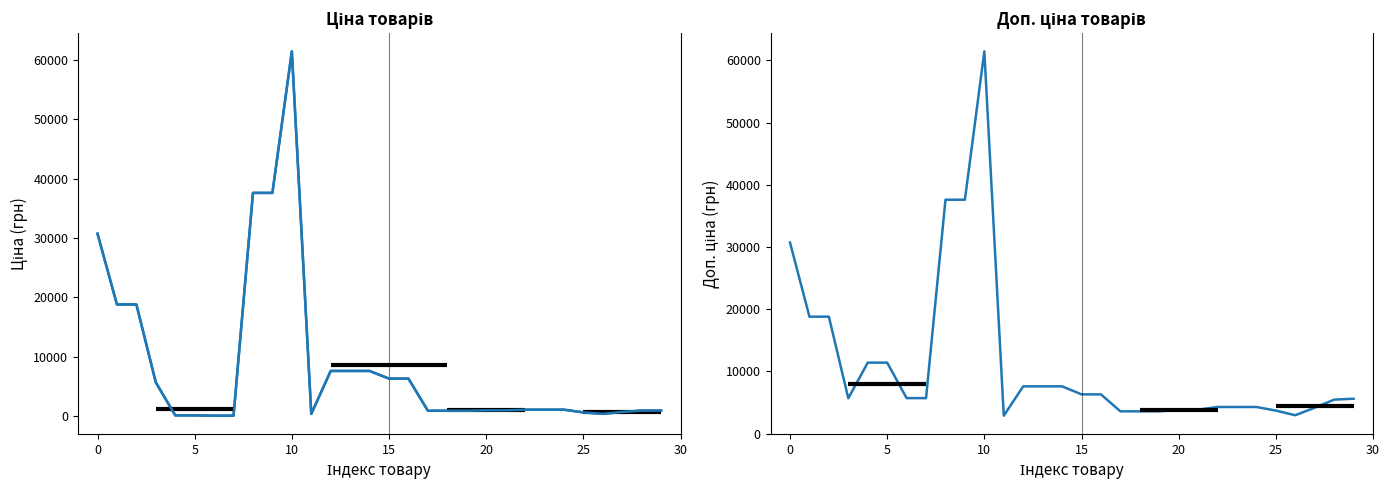

True or false: Ціна and Доп. ціна intersect in this chart.

False